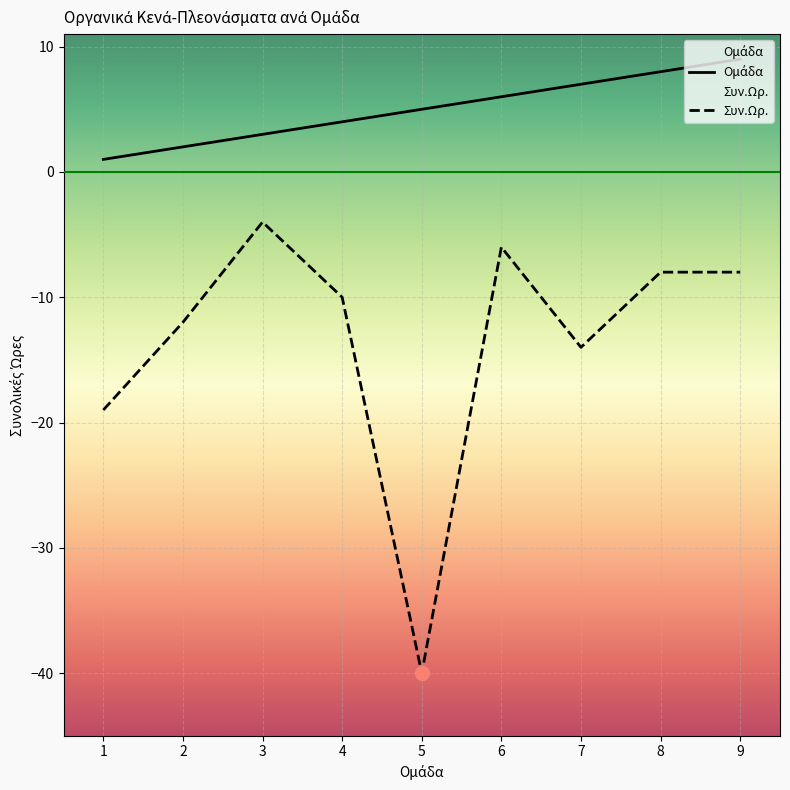

Rank the series at 1 from highest to lowest value.

Κενά (Group), Συν.Ωρ. (Sum)